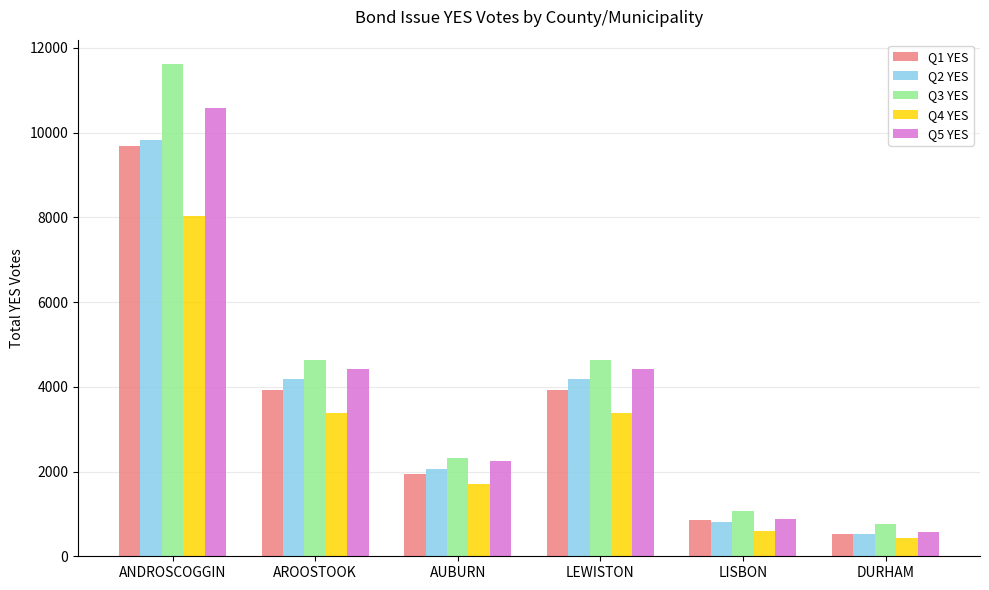

What is the average value of the Q3 YES series?

4174